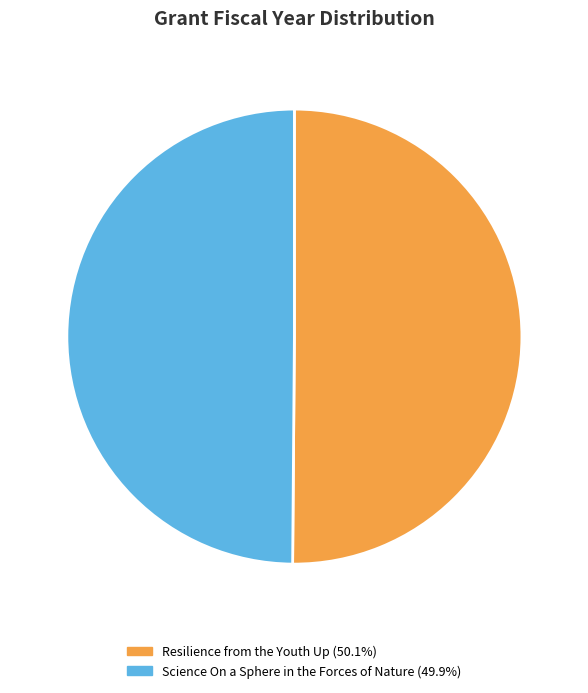

What is the ratio of the value at Resilience from the Youth Up to the value at Science On a Sphere in the Forces of Nature?

1.0